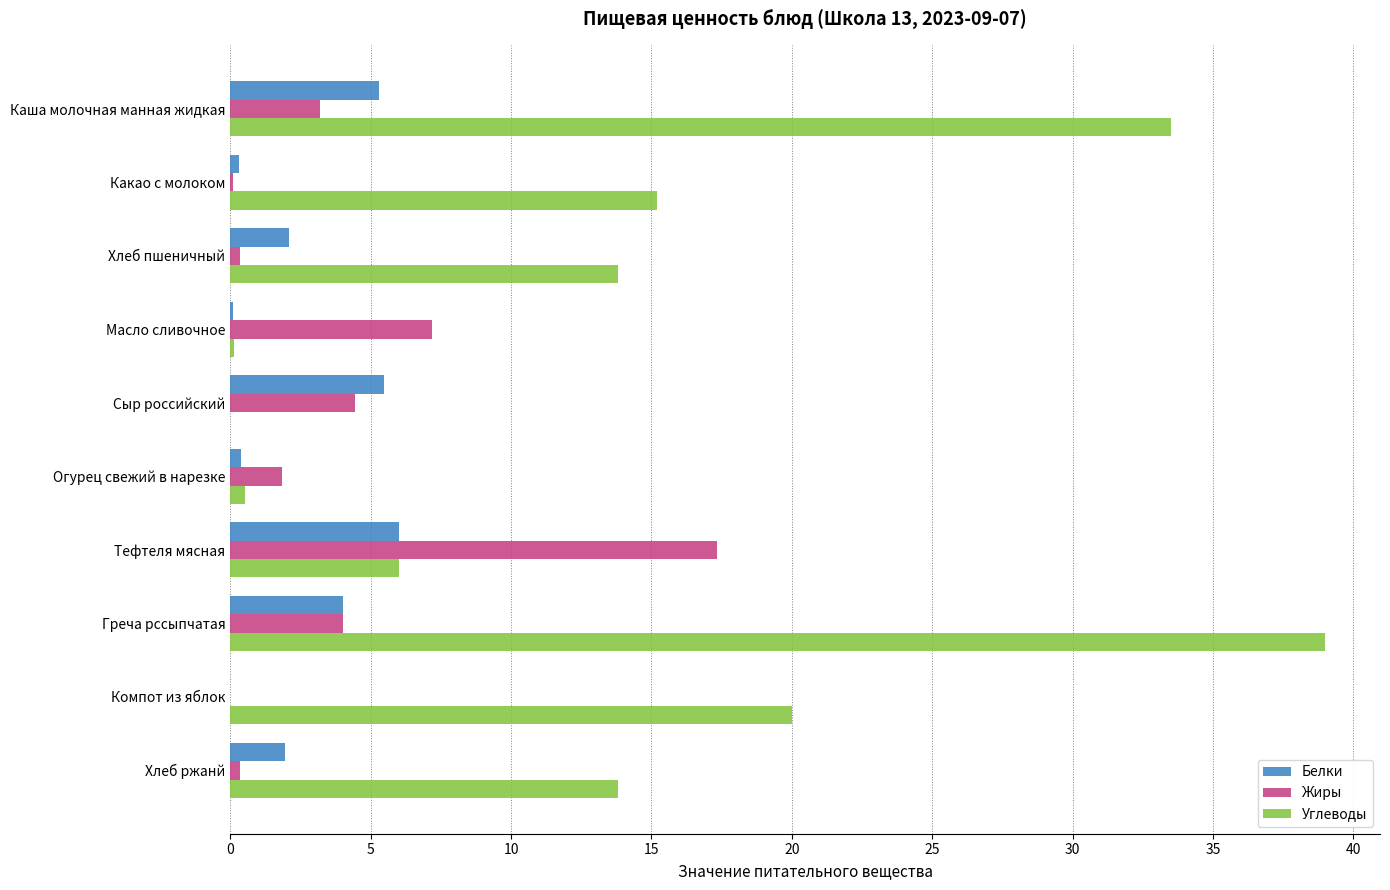

What is the greatest value displayed?

39.0